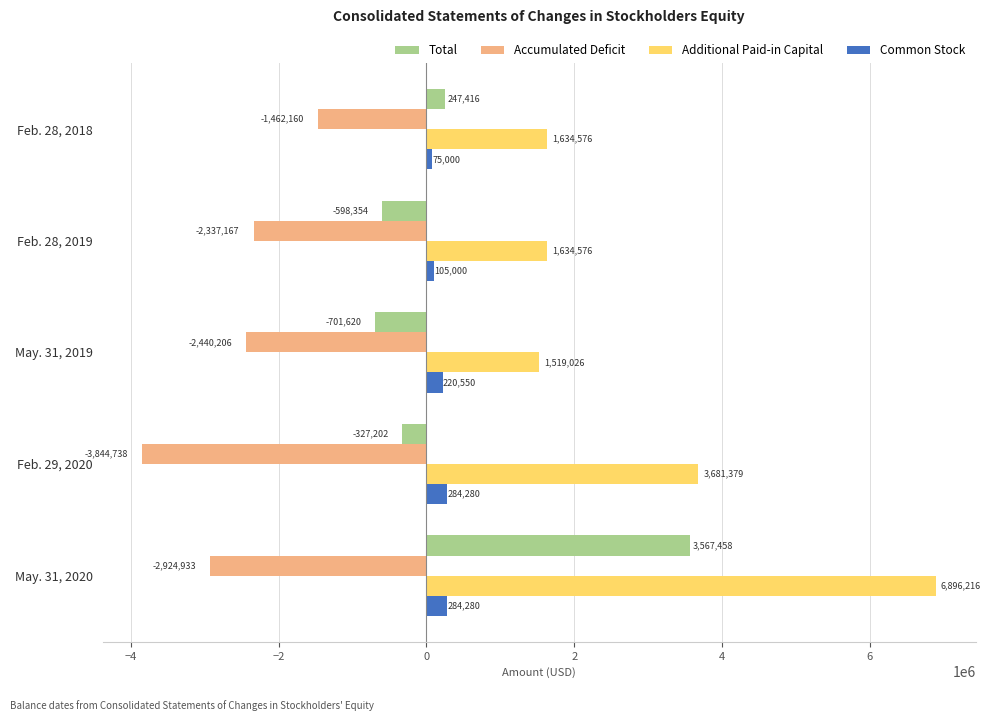

Is it true that Total equals -327202 at Feb. 29, 2020?

True